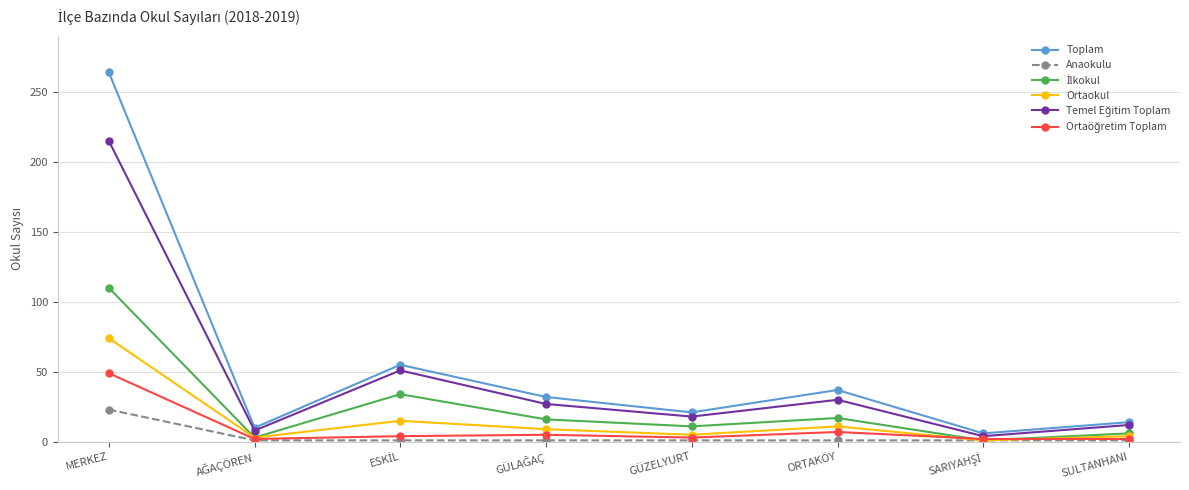

What is the smallest value displayed?

1